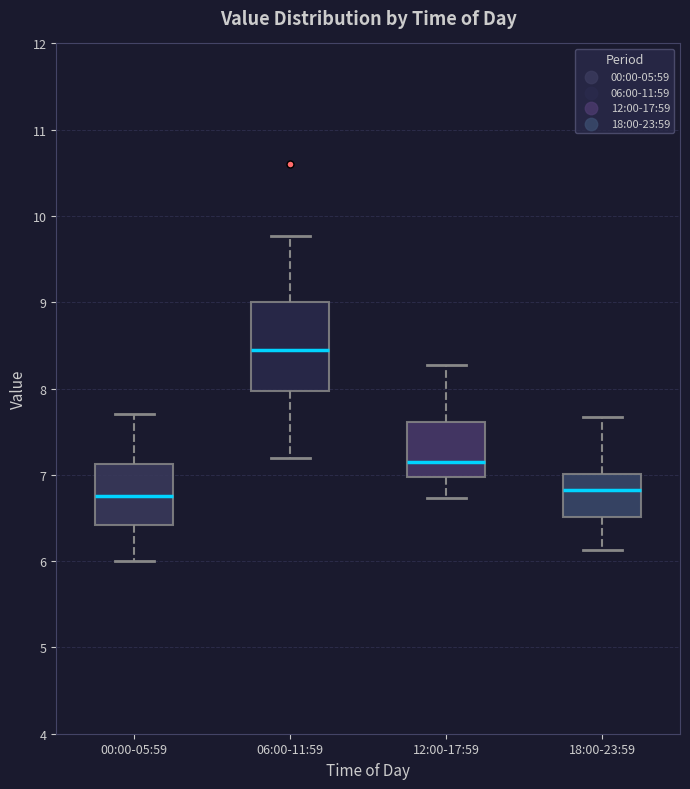

Where does the median line of the box for 00:00-05:59 sit on the y-axis? The values are not printed on the chart, so give them approximately, as read against the axis.

6.8